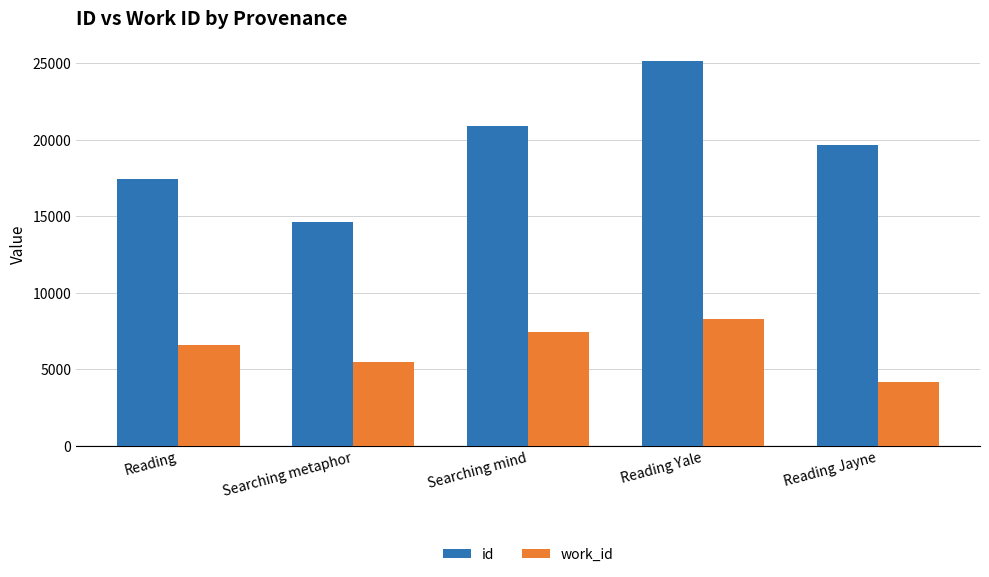

What is the sum of the work_id values at Reading Jayne and Reading?

10727